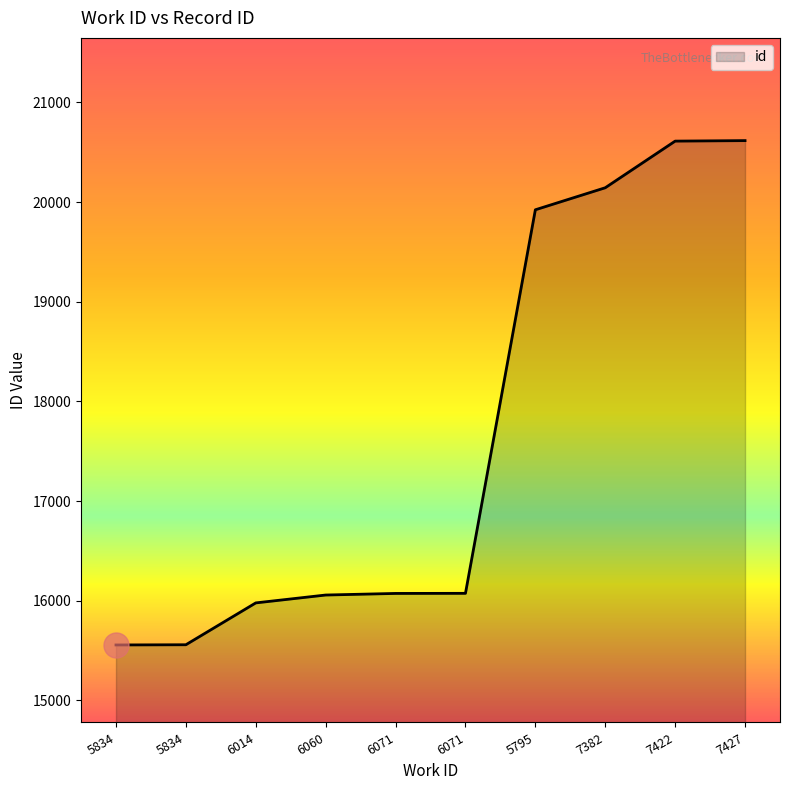

Does the chart display data point markers on the line(s)?

No